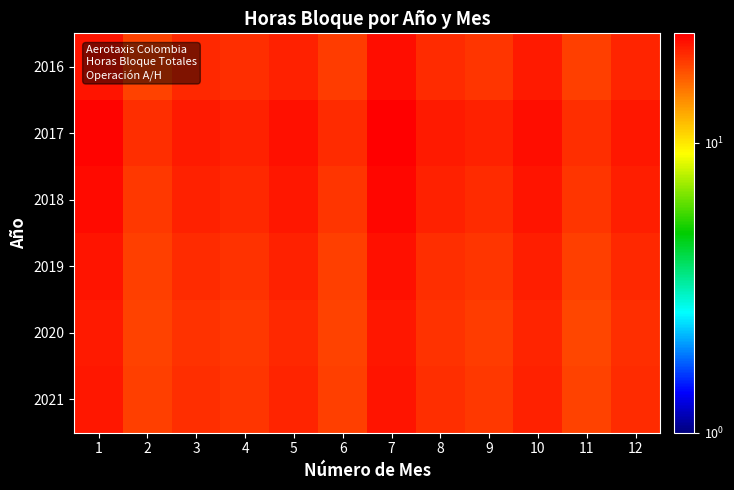

Rank the series by their maximum value, from lowest to highest.

2020, 2021, 2019, 2016, 2018, 2017